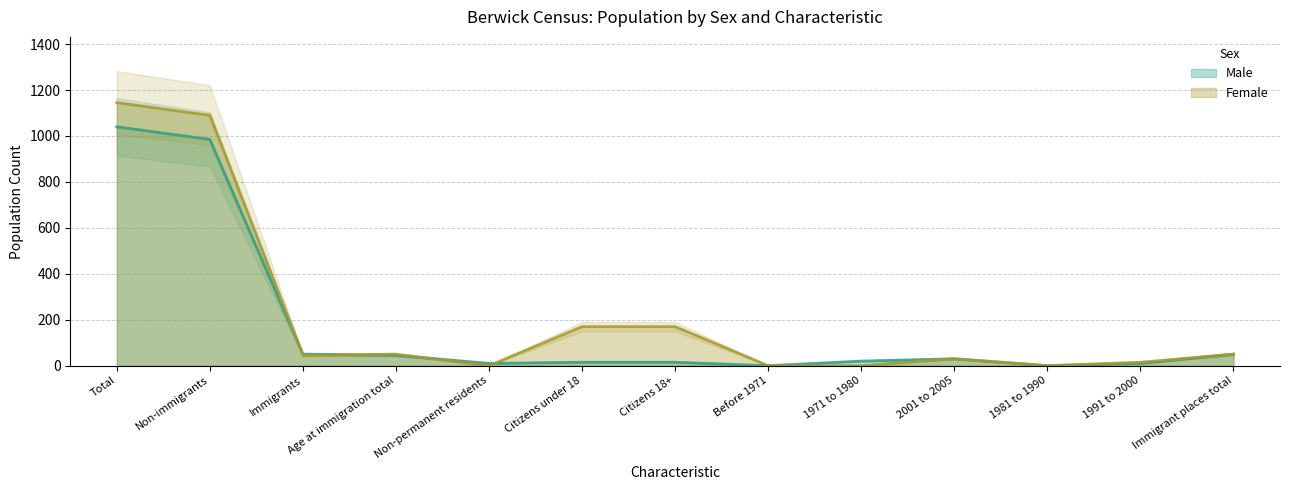

Rank the series by their average value, from highest to lowest.

Female, Male